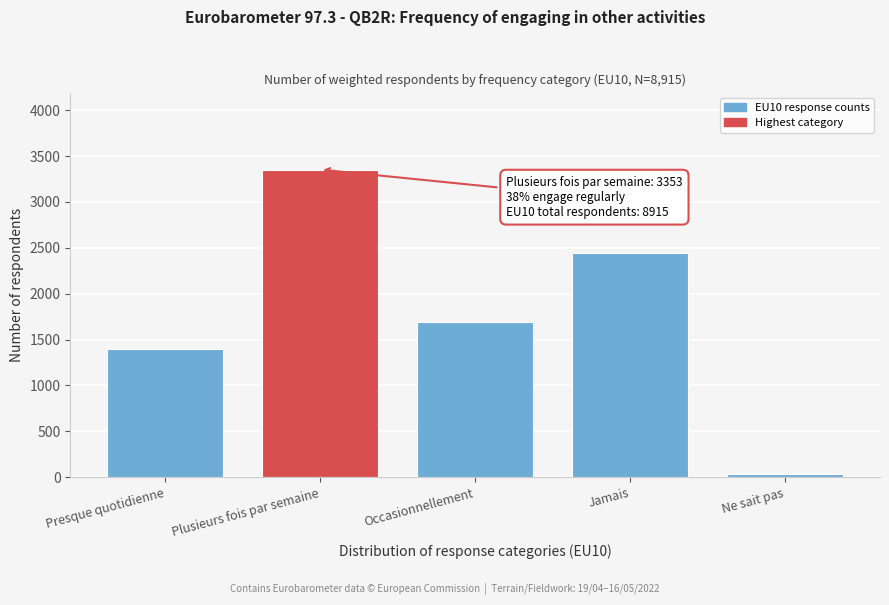

Reading right to left, extract all data points from this chart.

Ne sait pas=36	Jamais=2446	Occasionnellement=1686	Plusieurs fois par semaine=3353	Presque quotidienne=1395